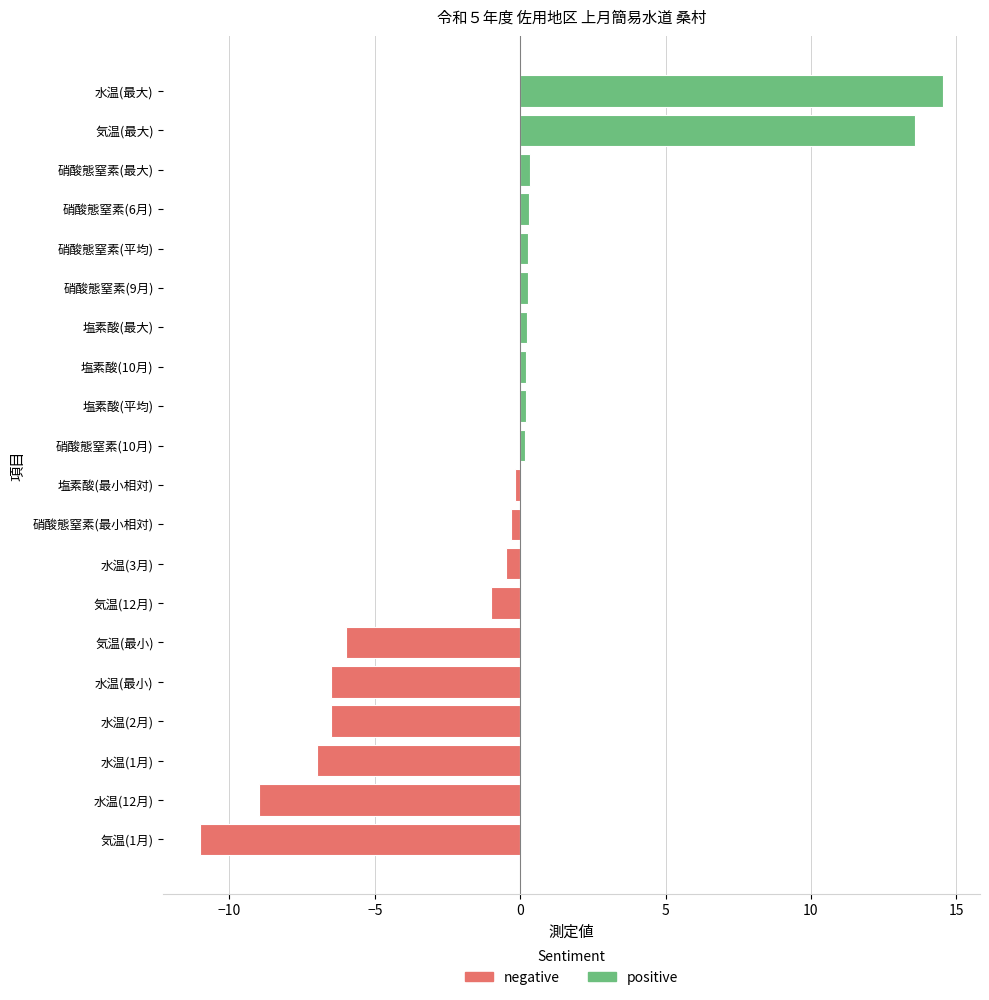

What is the difference between the second highest and minimum values?

24.6